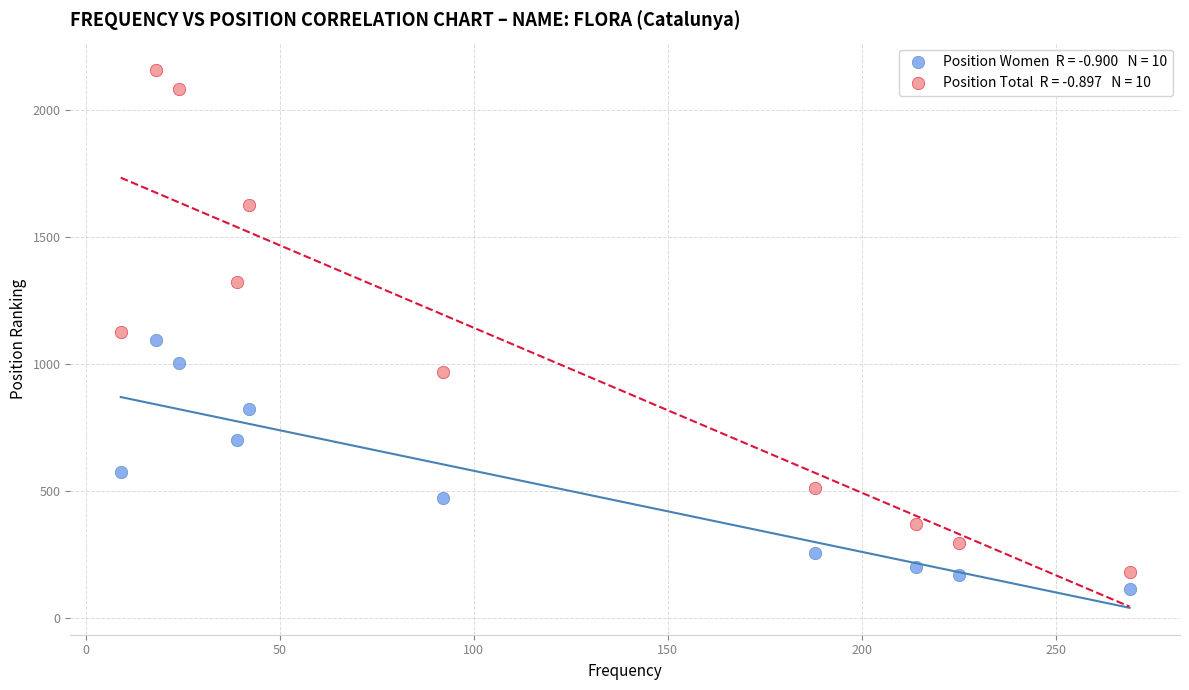

Across all data points, what is the range of X values (max minus min)?

260